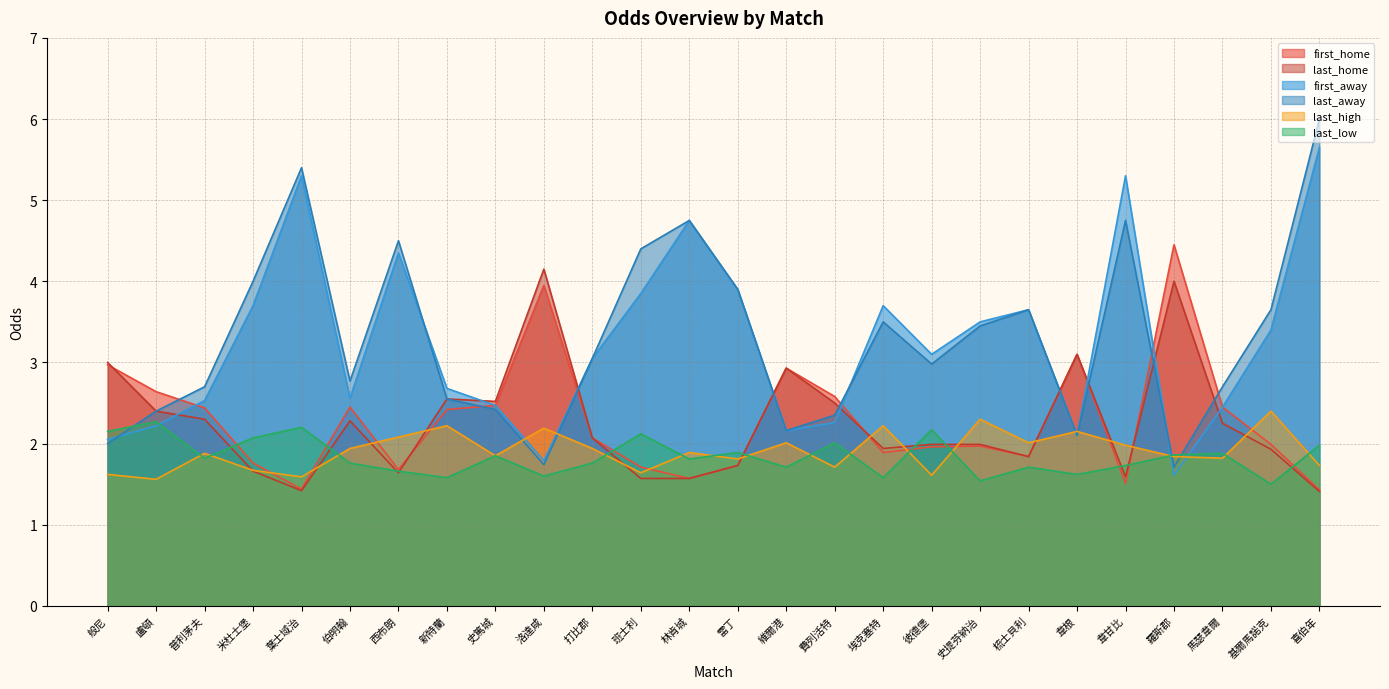

Read the first_away value at 史提芬納治.

3.5